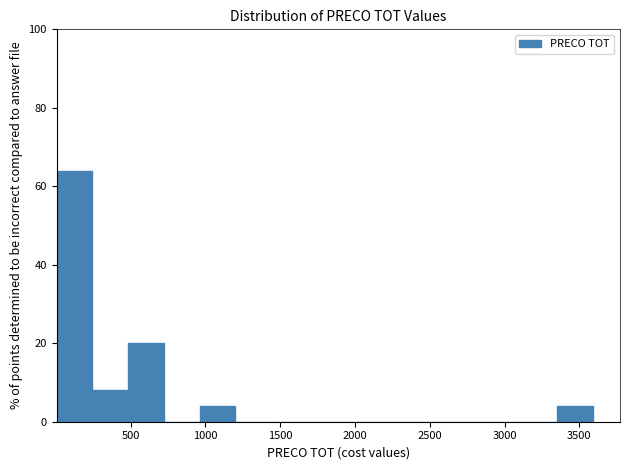

Over which range of the x-axis is the bar tallest?

0 to 250